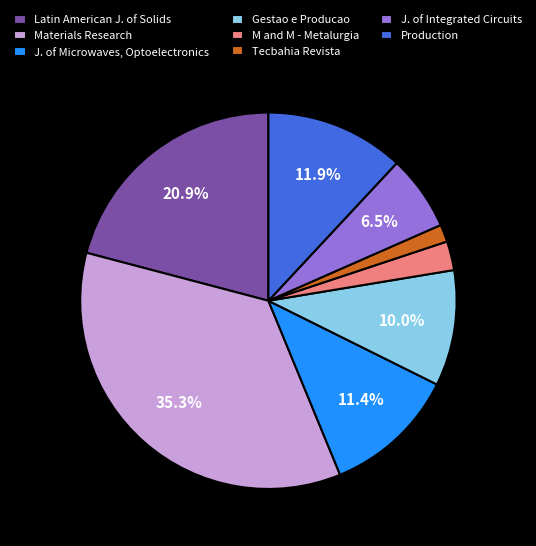

Is the sum of Materials Research and Tecbahia Revista greater than half?

No